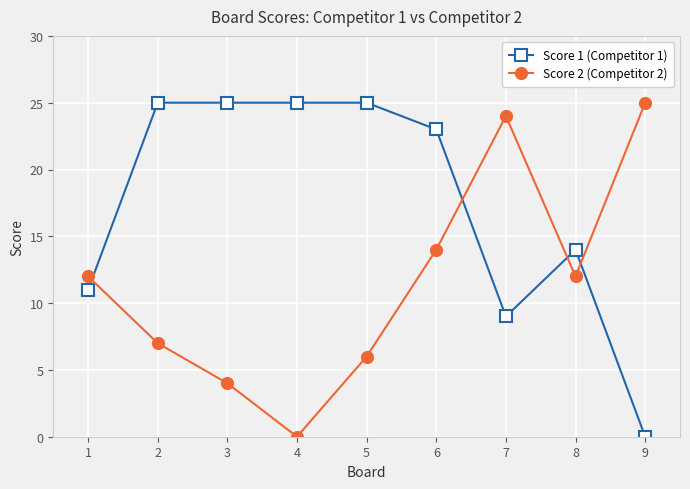

What is the average value of the Score 1 (Competitor 1) series?

17